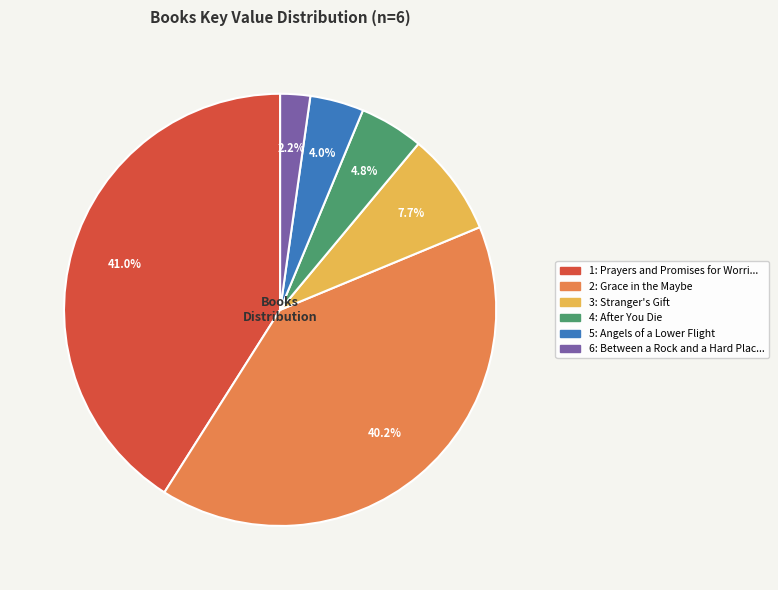

Does any single category account for the majority?

No